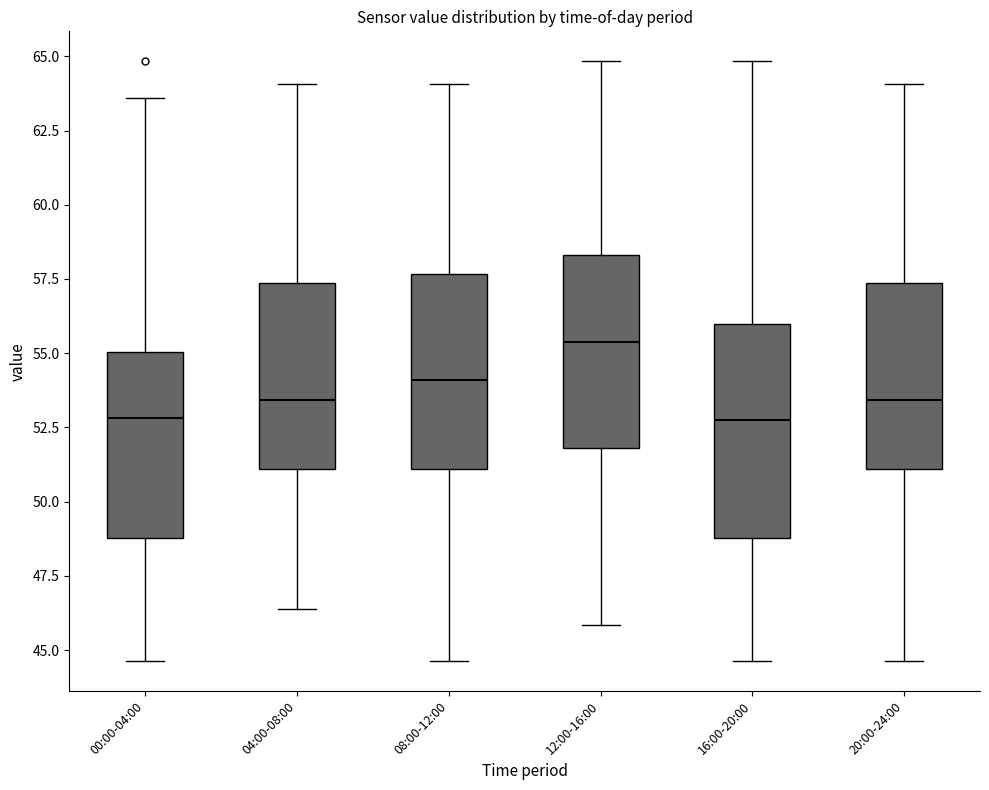

Reading left to right, transcribe this box plot: for each box, give where its median line is, the range the box spans, and where its two whiskers end, as read against the y-axis. The values are not printed on the chart, so give them approximately, as read against the axis.

00:00-04:00: median 53.0, box 49.0 to 55.0, whiskers 44.5 to 63.5
04:00-08:00: median 53.5, box 51.0 to 57.5, whiskers 46.5 to 64.0
08:00-12:00: median 54.0, box 51.0 to 57.5, whiskers 44.5 to 64.0
12:00-16:00: median 55.5, box 52.0 to 58.5, whiskers 46.0 to 65.0
16:00-20:00: median 53.0, box 49.0 to 56.0, whiskers 44.5 to 65.0
20:00-24:00: median 53.5, box 51.0 to 57.5, whiskers 44.5 to 64.0